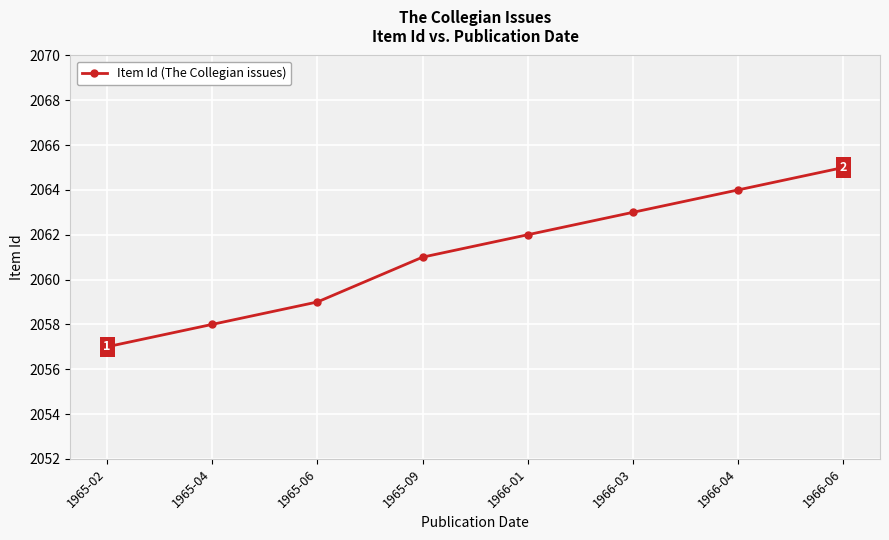

What is the sum of all values?

16489